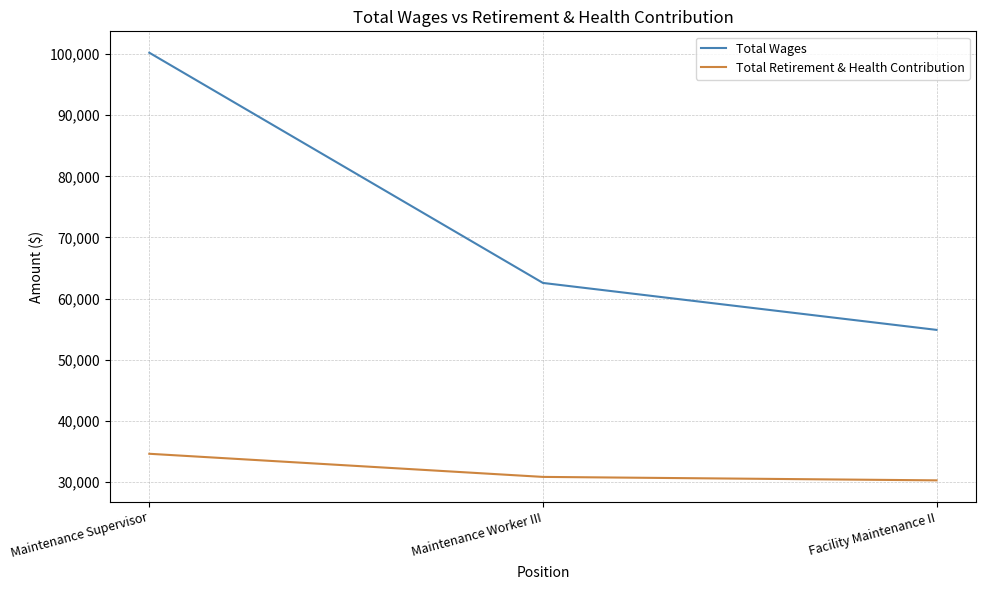

Which label corresponds to the largest value in the chart?

Maintenance Supervisor